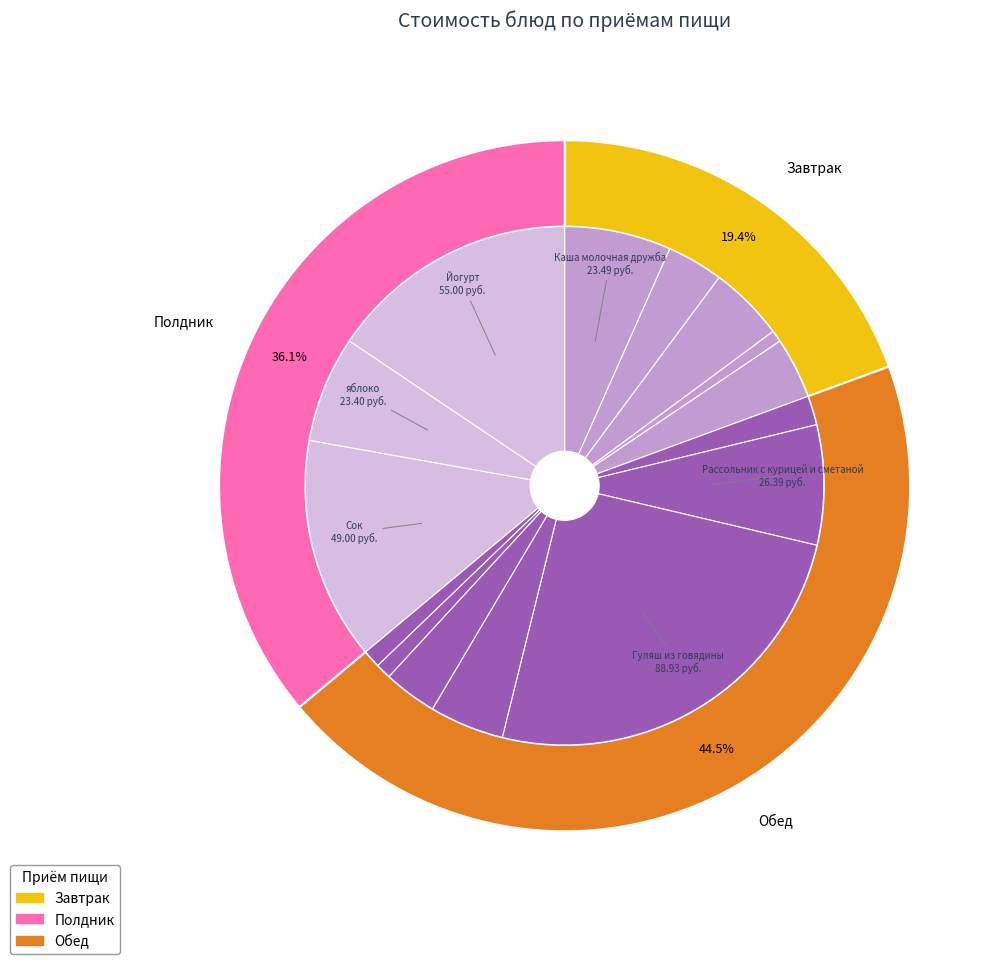

Does any single category account for the majority?

No